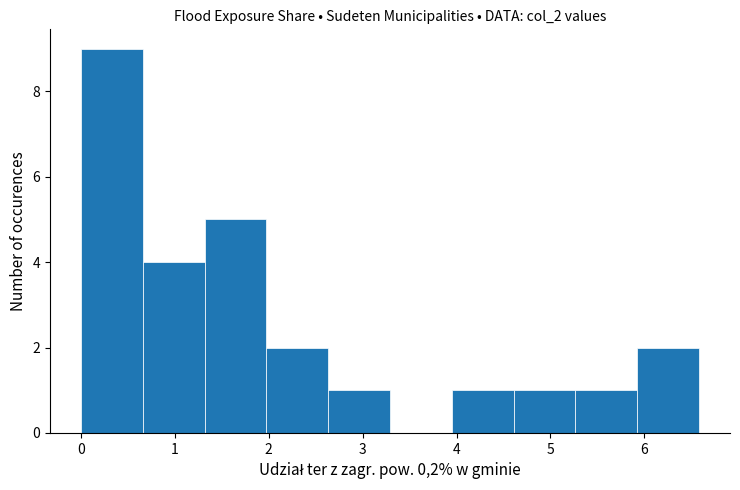

Which range on the x-axis has the tallest bar?

0.0 to 0.7